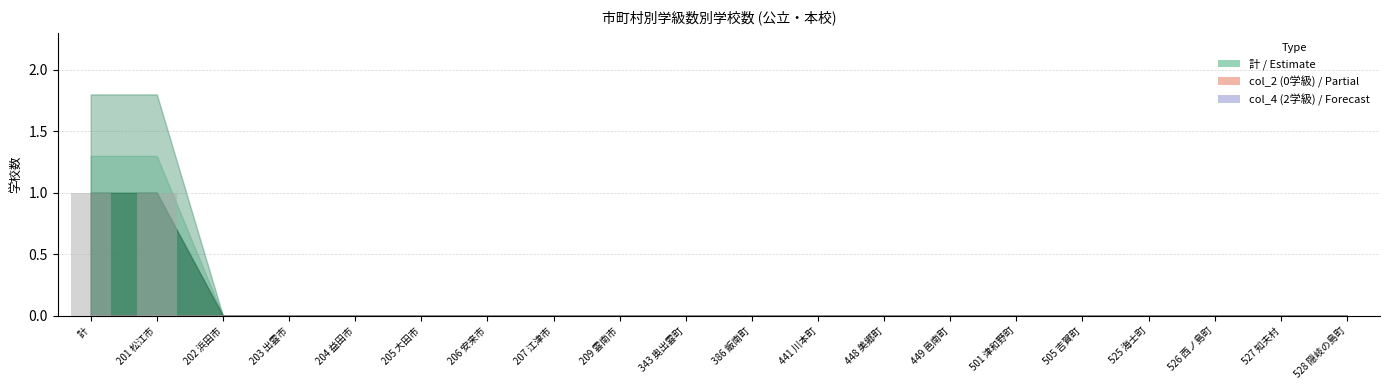

How many series are shown in this chart?

1